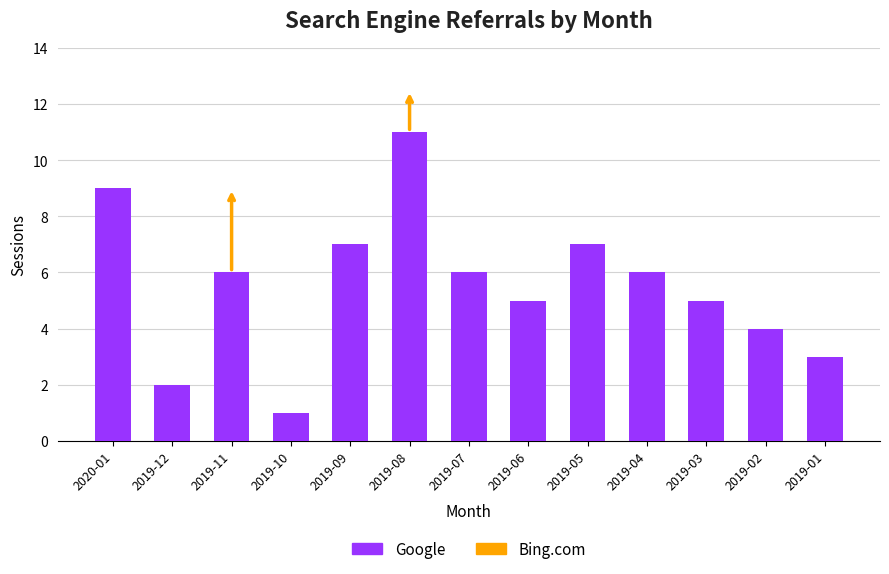

Reading left to right, transcribe all the data shown in this chart.

2020-01=9	2019-12=2	2019-11=6	2019-10=1	2019-09=7	2019-08=11	2019-07=6	2019-06=5	2019-05=7	2019-04=6	2019-03=5	2019-02=4	2019-01=3